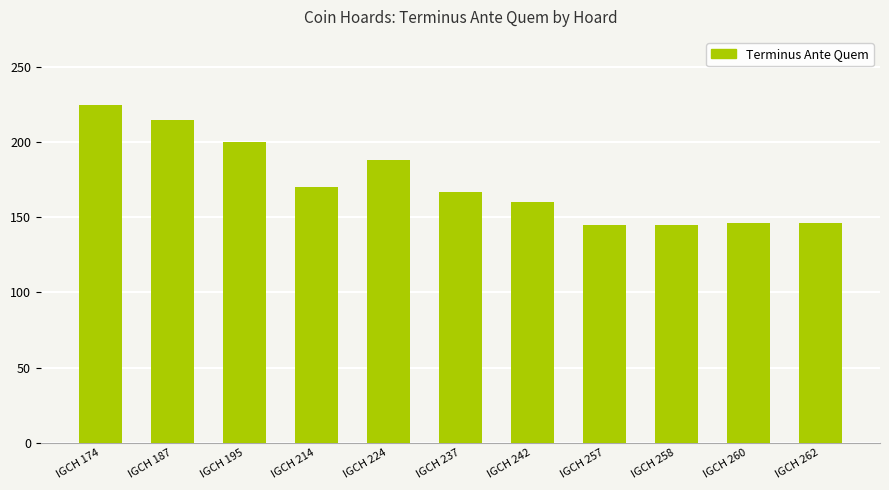

What is the difference between the second highest and minimum values?

70